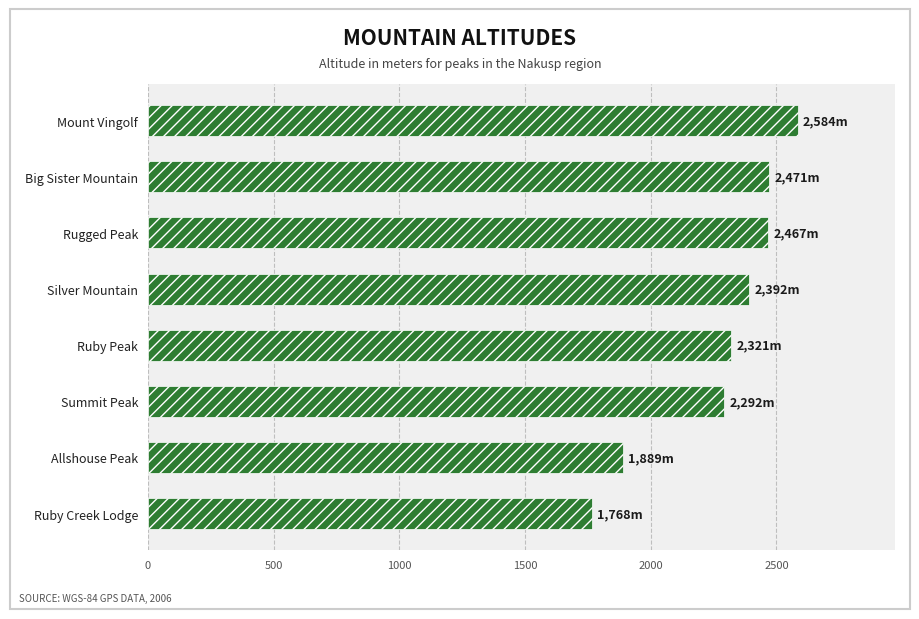

What is the minimum value shown in the chart?

1768